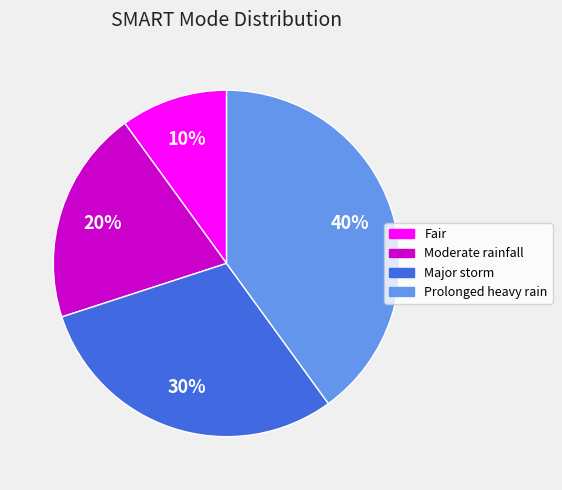

Does Moderate rainfall account for over 50% of the chart?

No